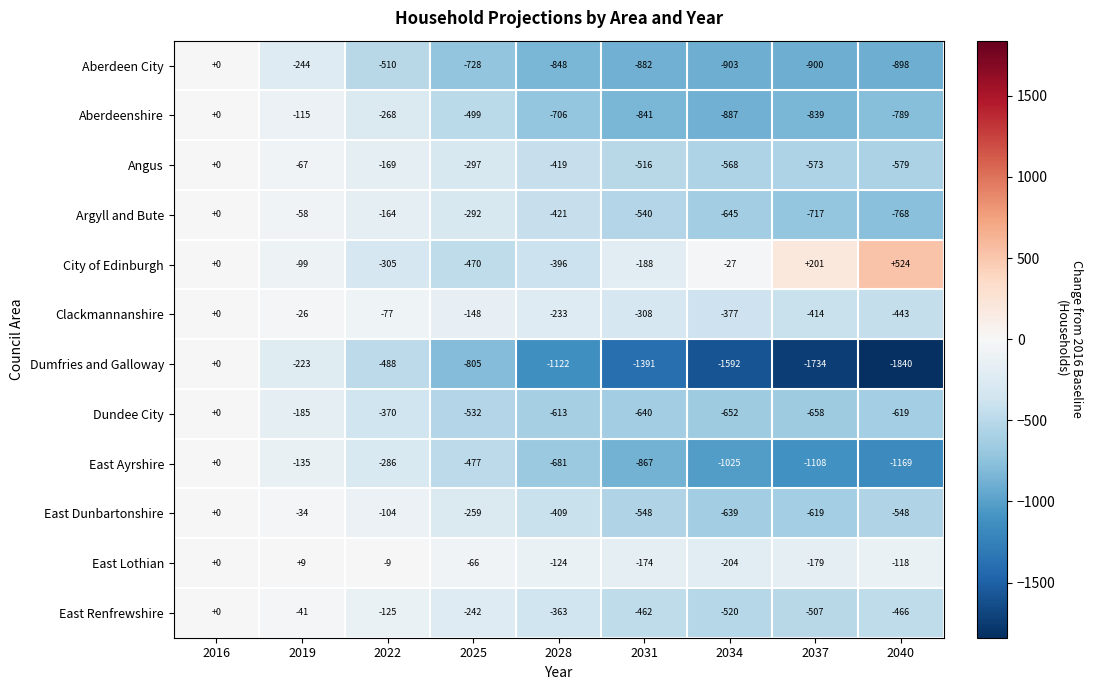

What is the average value of the East Dunbartonshire series?

-351